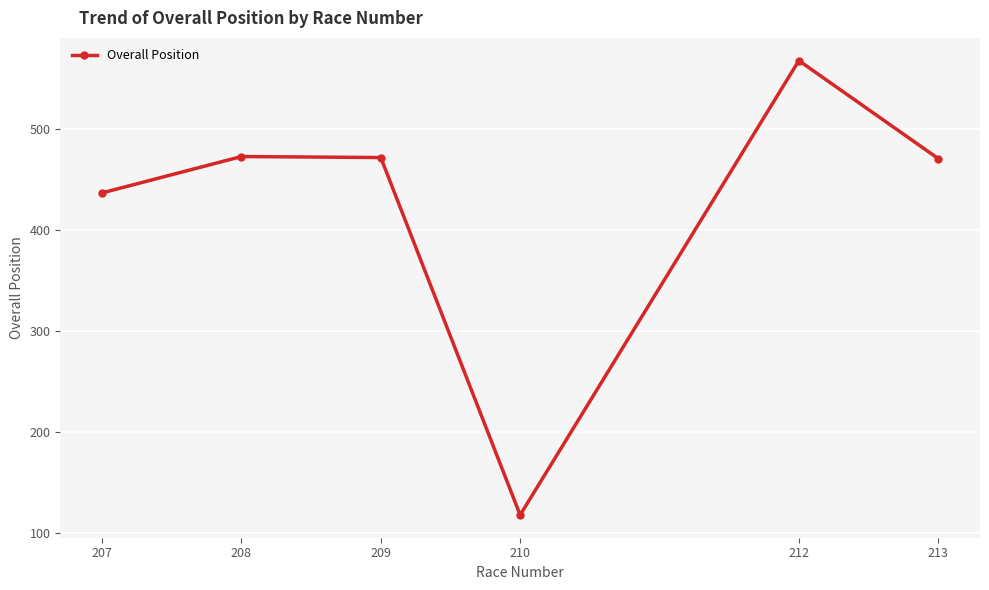

What is the maximum value shown in the chart?

568